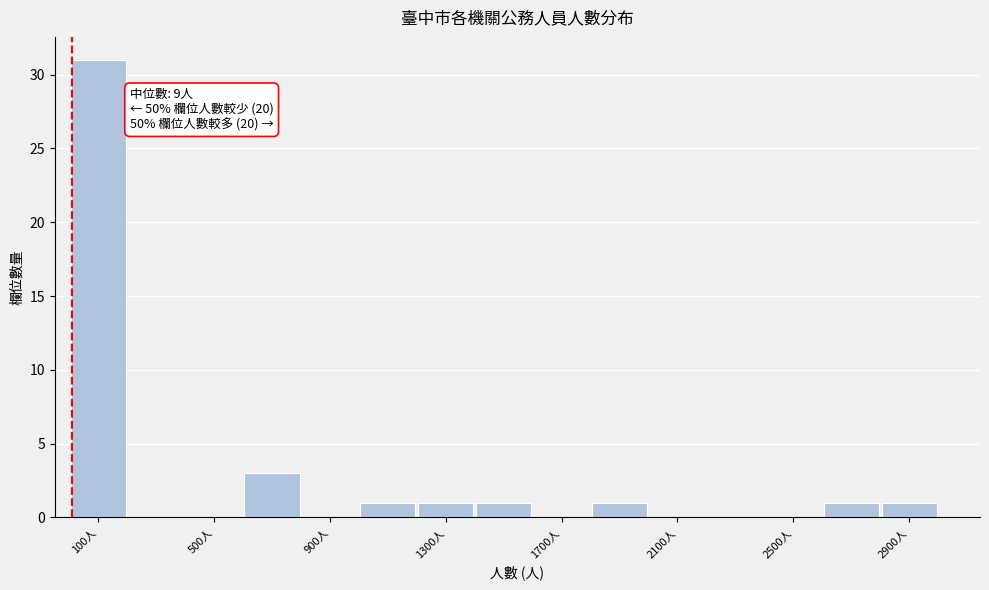

Over which range of the x-axis is the bar tallest?

0 to 200